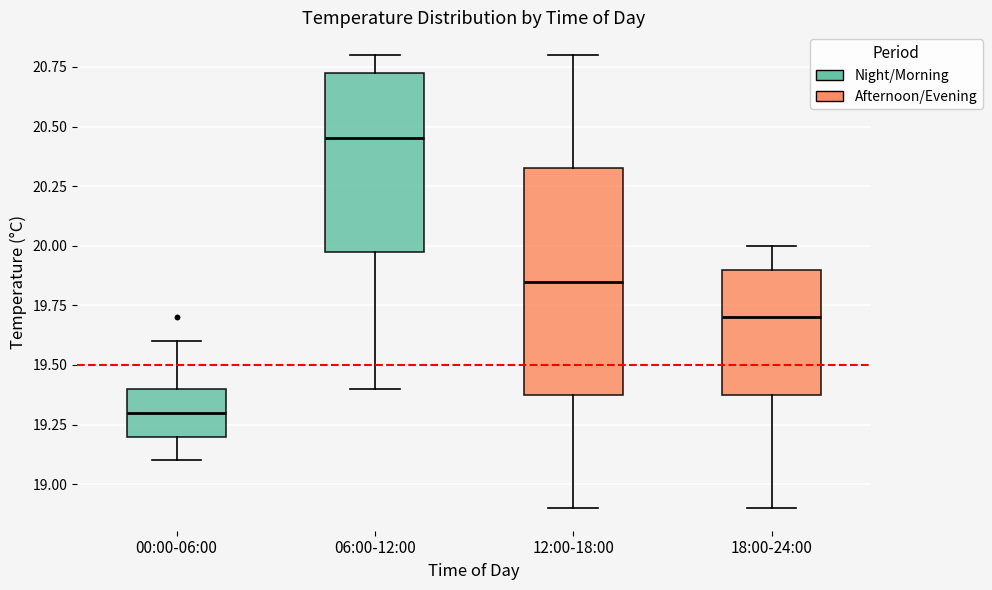

Which box has the lowest median line?

00:00-06:00